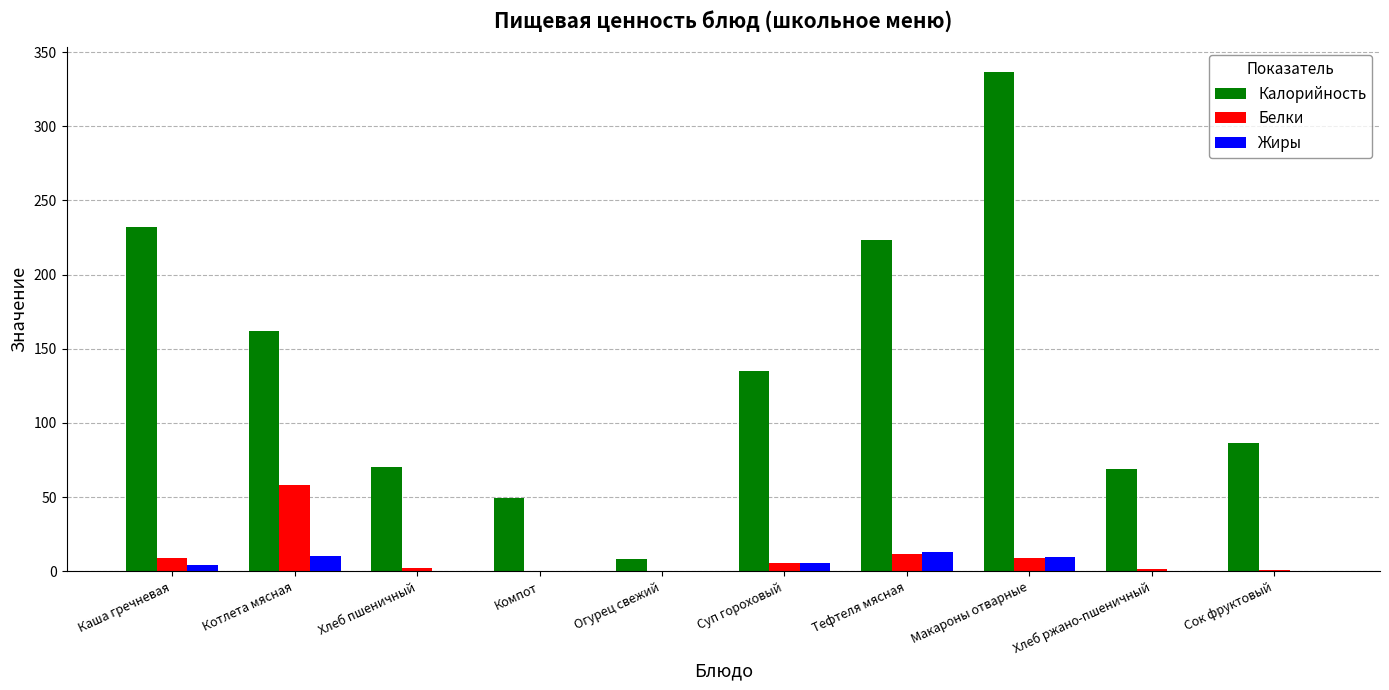

What is the difference between the Жиры values at Тефтеля мясная and Макароны отварные?

3.6